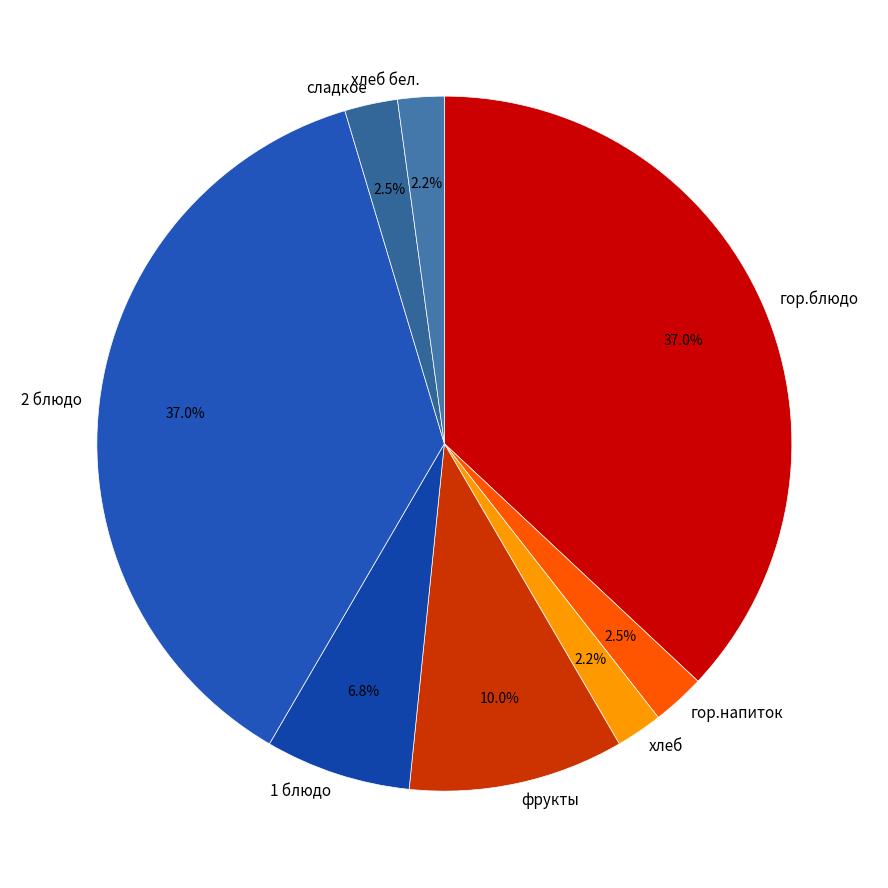

What percentage is the 2 блюдо slice, to the nearest percent?

37%